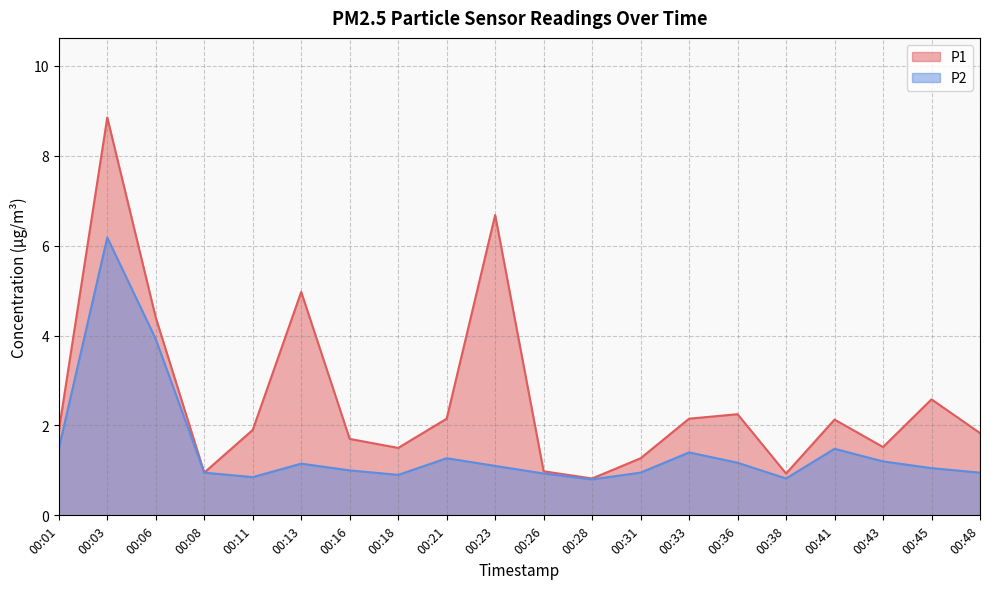

List the series in order of their peak value, highest first.

P1, P2